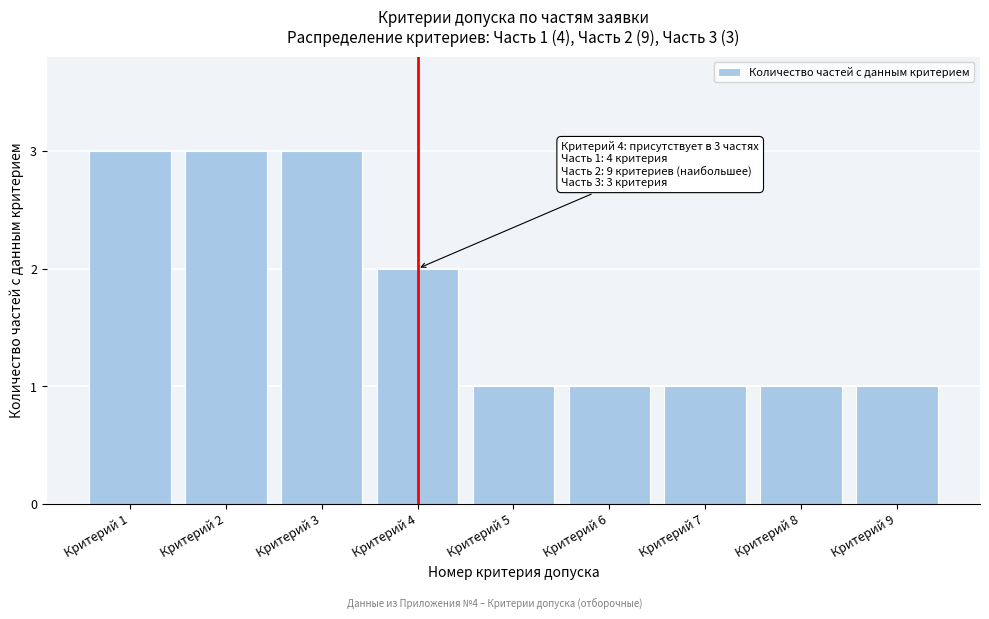

Reading left to right, what are all the values shown in this chart?

Критерий 1=3	Критерий 2=3	Критерий 3=3	Критерий 4=2	Критерий 5=1	Критерий 6=1	Критерий 7=1	Критерий 8=1	Критерий 9=1